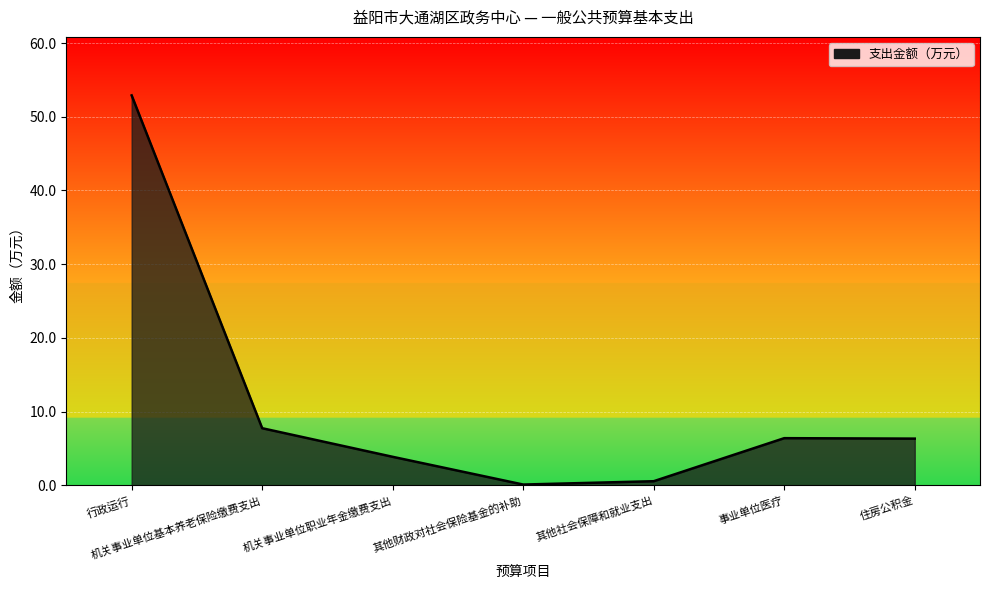

How many distinct data groups are displayed?

1